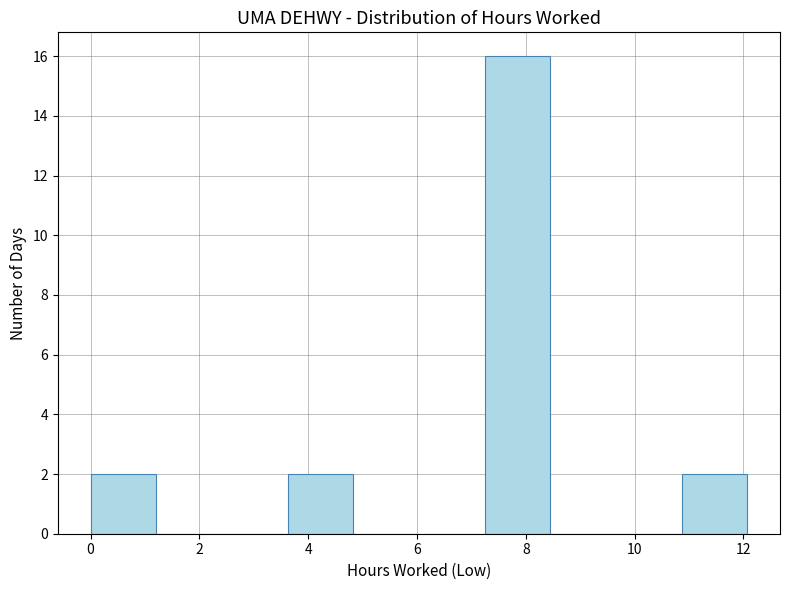

How tall is the bar that spans 7.2 to 8.4 on the x-axis? Neither the bar edges nor the heights are printed on the chart, so give them approximately, as read against the axes.

16